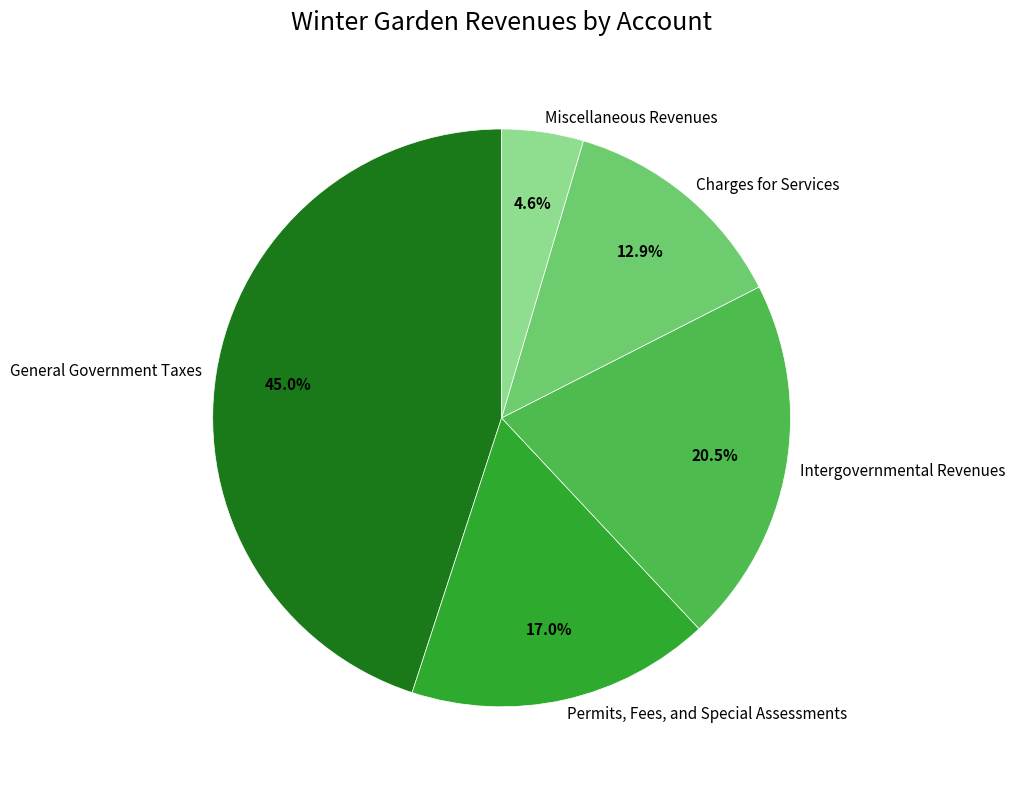

Rank the categories by value from lowest to highest.

Miscellaneous Revenues, Charges for Services, Permits, Fees, and Special Assessments, Intergovernmental Revenues, General Government Taxes